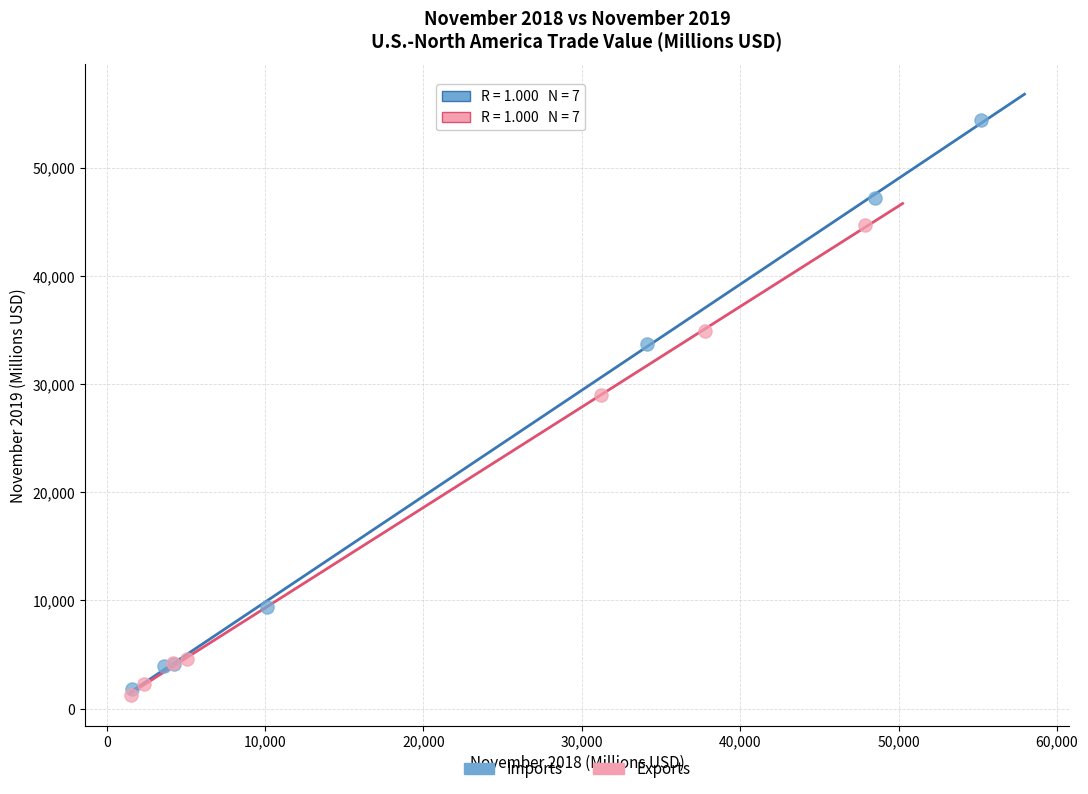

Which series contains the lowest Y value?

Exports